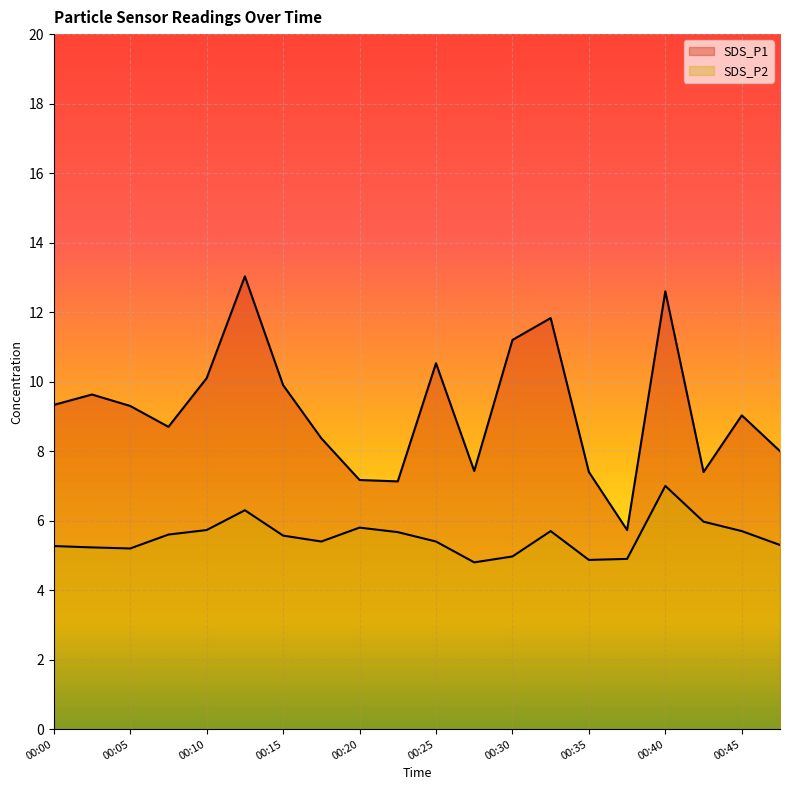

Reading left to right, what are all the values shown in this chart?

SDS_P1: 00:00=9.3	00:03=9.6	00:05=9.3	00:08=8.7	00:10=10.1	00:13=13.0	00:15=9.9	00:18=8.4	00:20=7.2	00:22=7.1	00:25=10.5	00:27=7.4	00:30=11.2	00:32=11.8	00:35=7.4	00:37=5.7	00:40=12.6	00:42=7.4	00:45=9.0	00:47=8.0
SDS_P2: 00:00=5.3	00:03=5.2	00:05=5.2	00:08=5.6	00:10=5.7	00:13=6.3	00:15=5.6	00:18=5.4	00:20=5.8	00:22=5.7	00:25=5.4	00:27=4.8	00:30=5.0	00:32=5.7	00:35=4.9	00:37=4.9	00:40=7.0	00:42=6.0	00:45=5.7	00:47=5.3